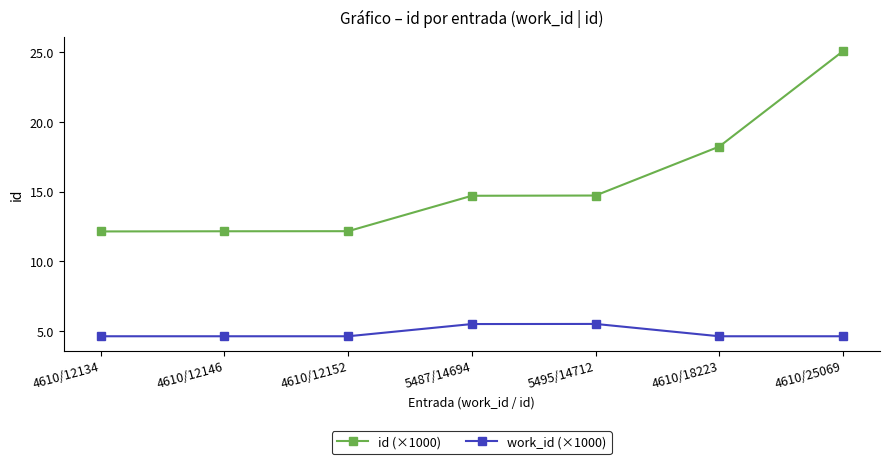

At which label does id (×1000) first exceed 14?

5487/14694